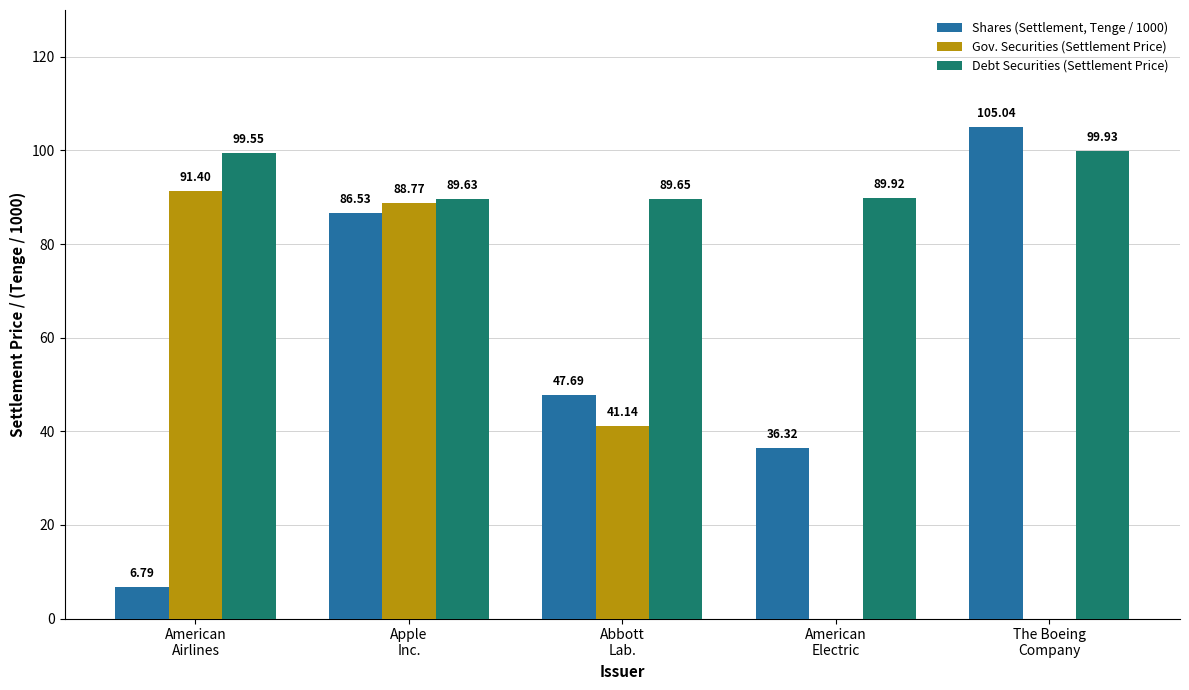

At which label does Gov. Securities (Settlement Price) first exceed 41?

American
Airlines